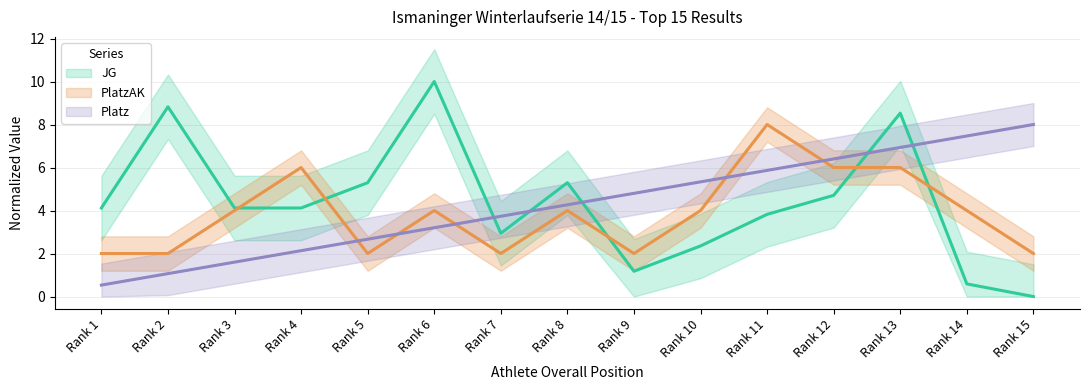

Where is the first local maximum for JG?

Rank 2